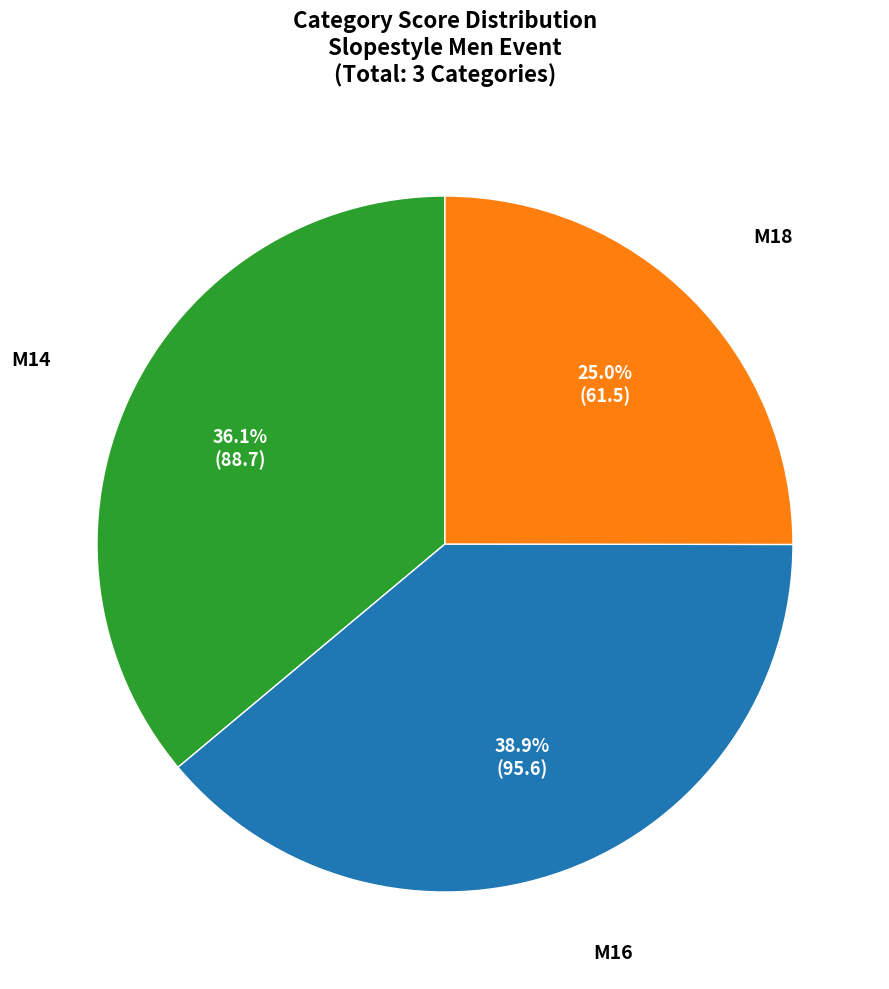

How many segments does this pie chart have?

3